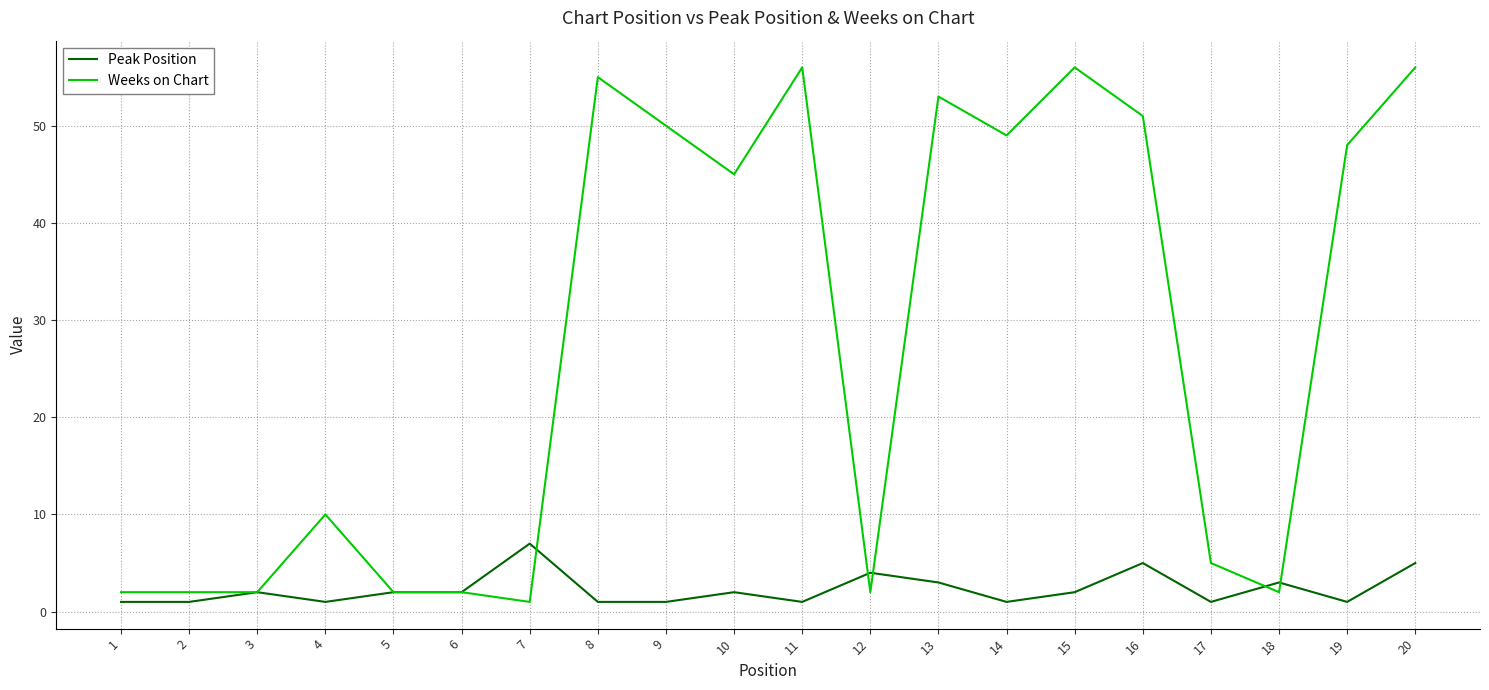

Which series has the largest total across all categories?

Weeks on Chart